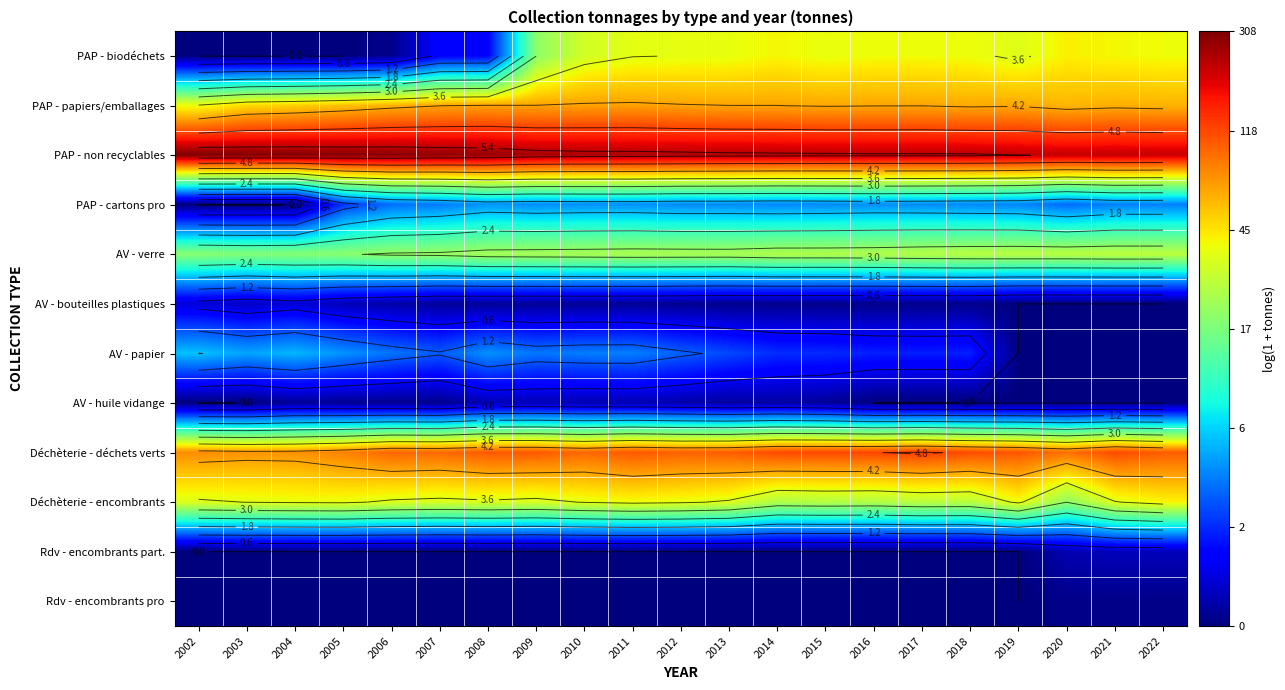

What is the sum of all AV - verre values?

66.3